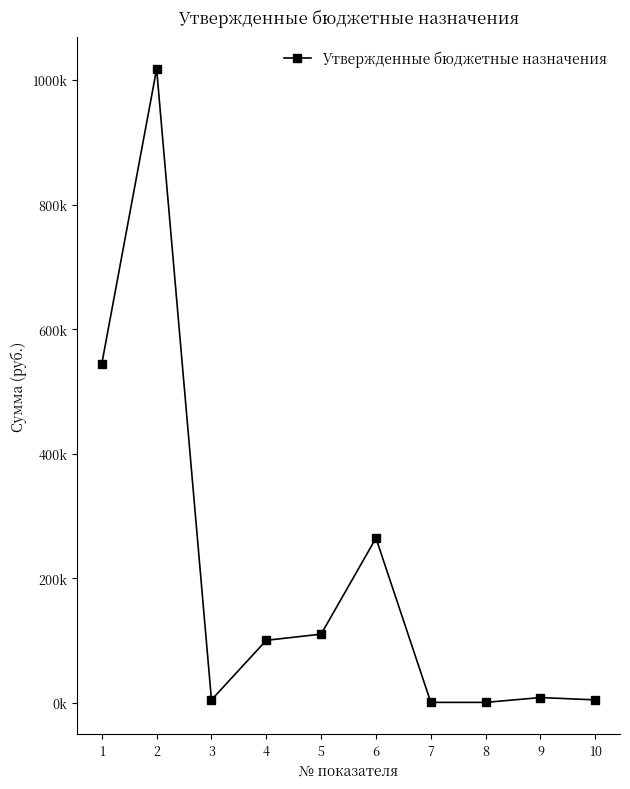

At which category does the chart reach its minimum across all series?

7